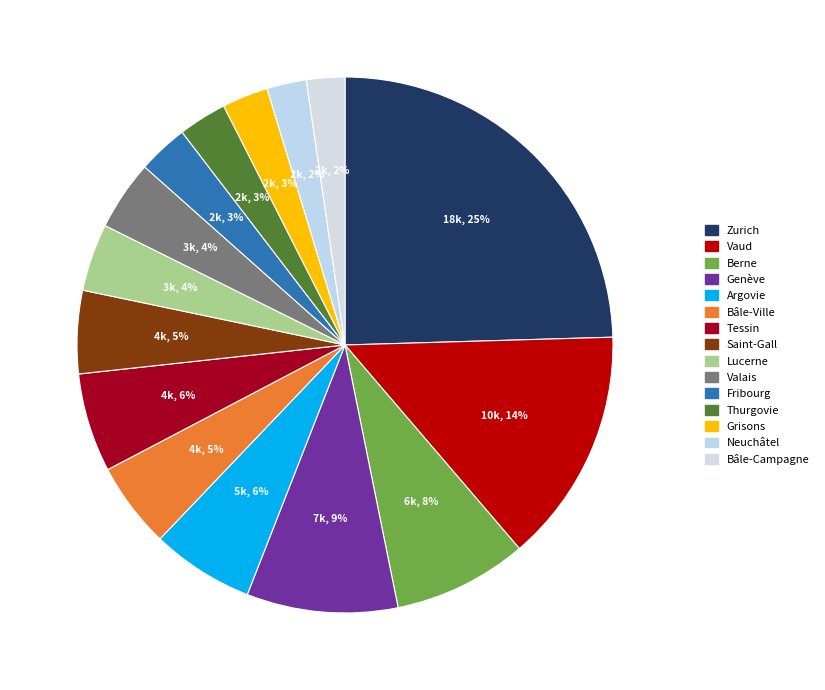

Does Berne represent more than half of the total?

No